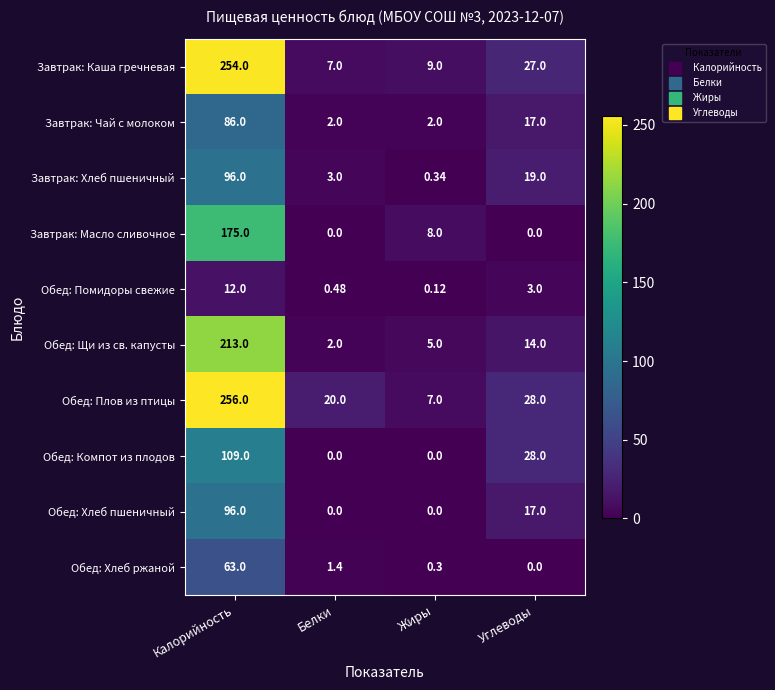

Which series changed the most between Жиры and Углеводы?

Обед: Компот из плодов